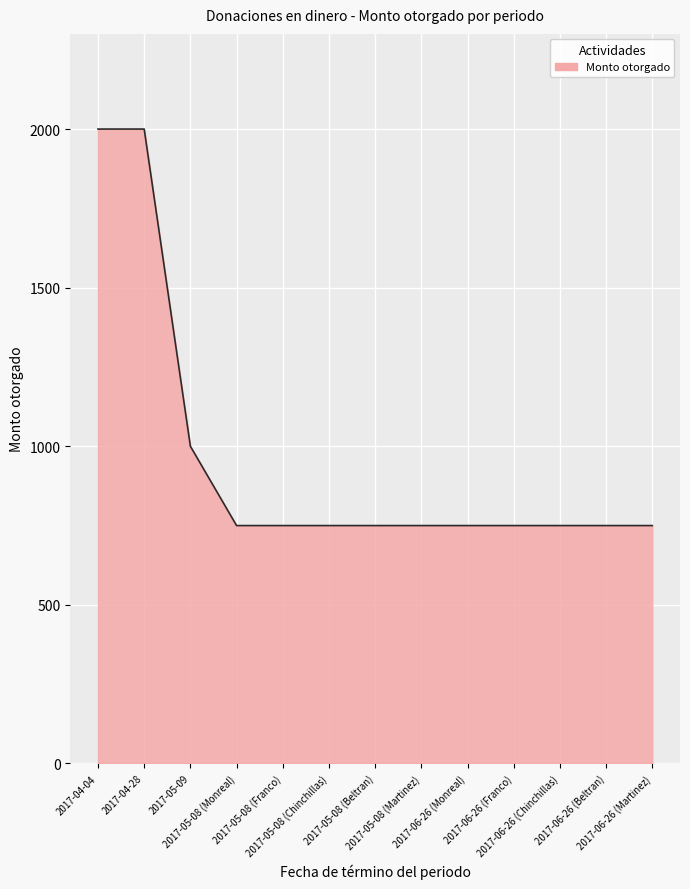

What is the minimum value shown in the chart?

750